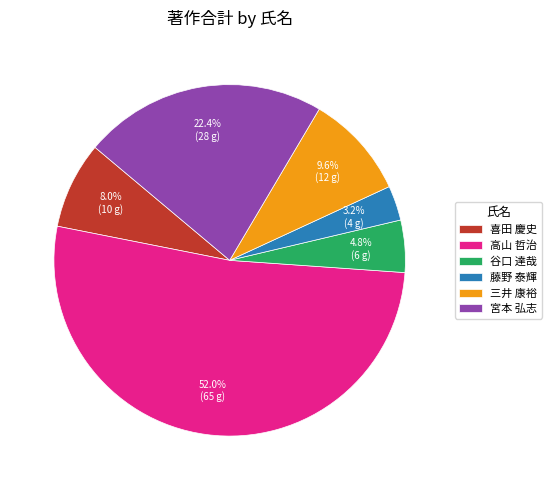

How many slices are in this pie chart?

6